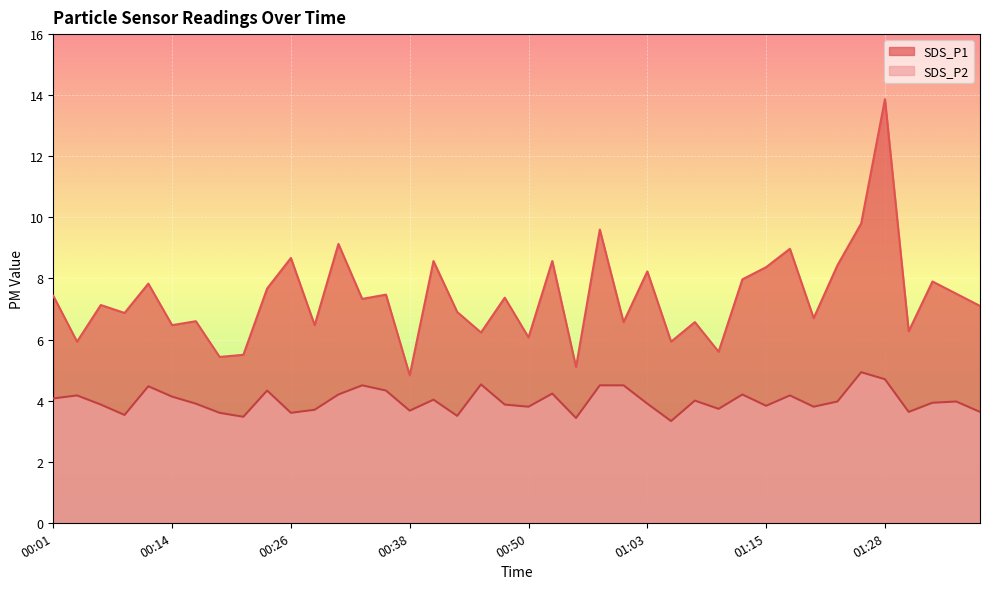

What are all the series names shown in the legend?

SDS_P1, SDS_P2